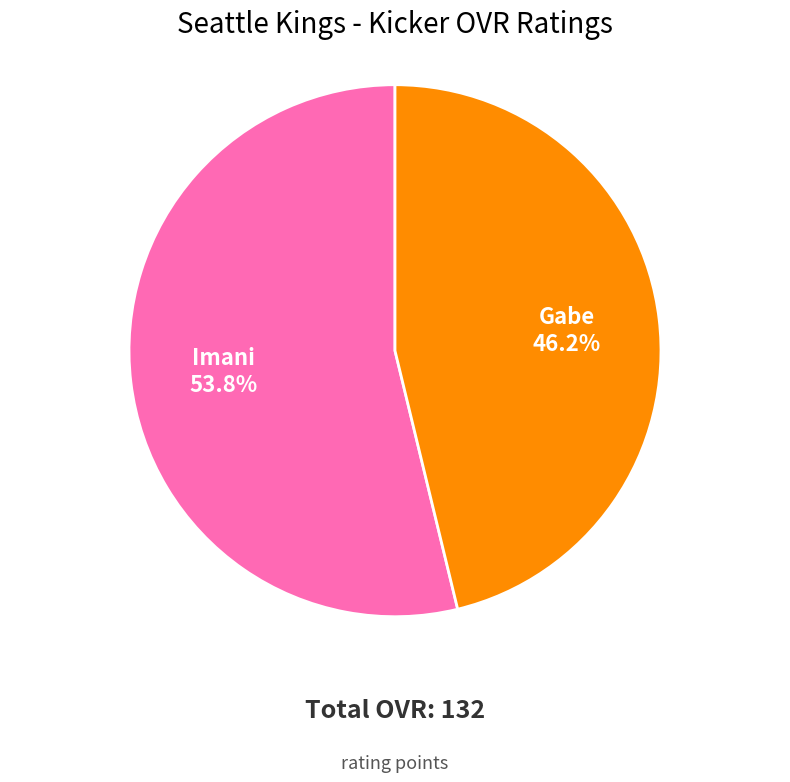

To the nearest percent, what percentage of the pie is Gabe?

46%